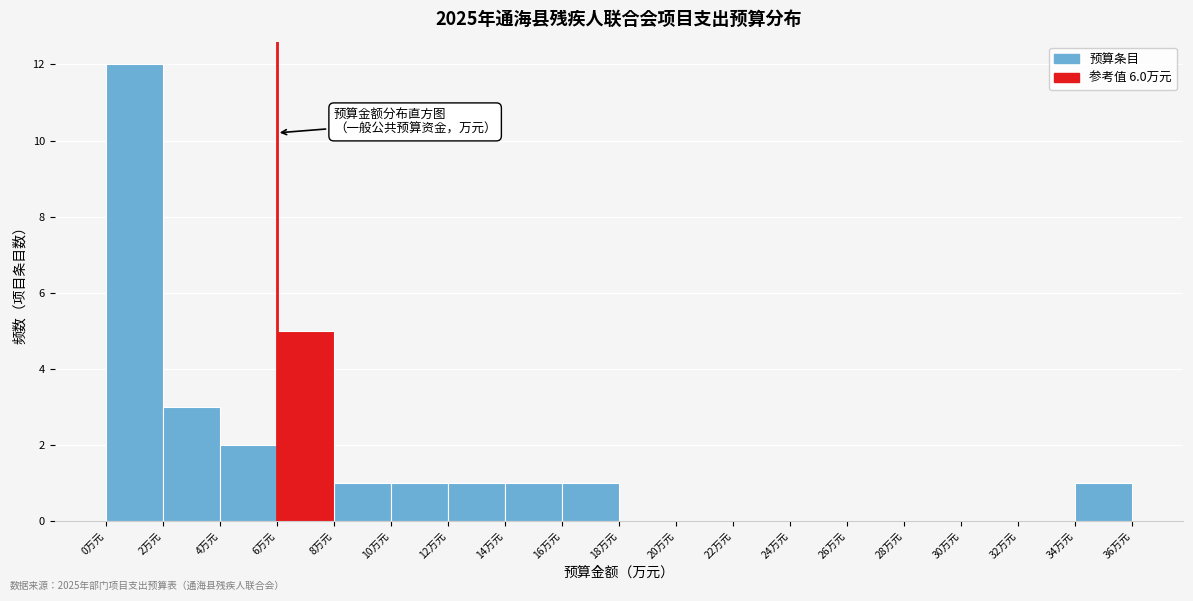

Over which range of the x-axis is the bar tallest?

0 to 2